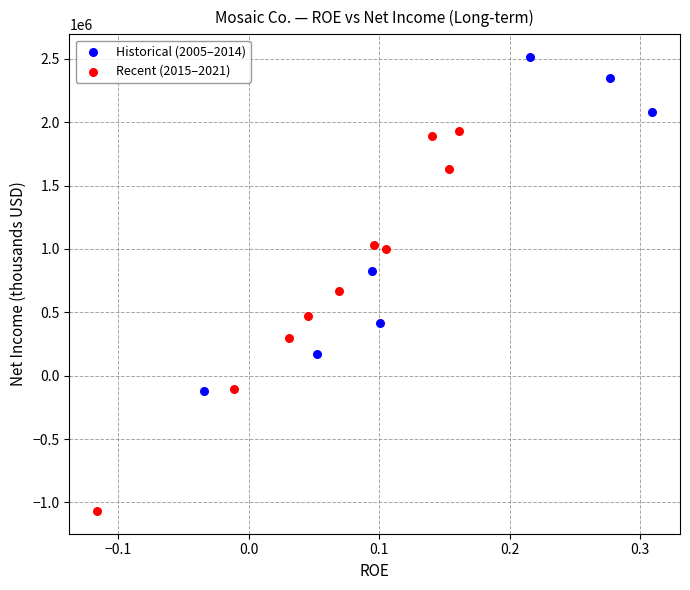

Which series contains the lowest Y value?

Recent (2015–2021)